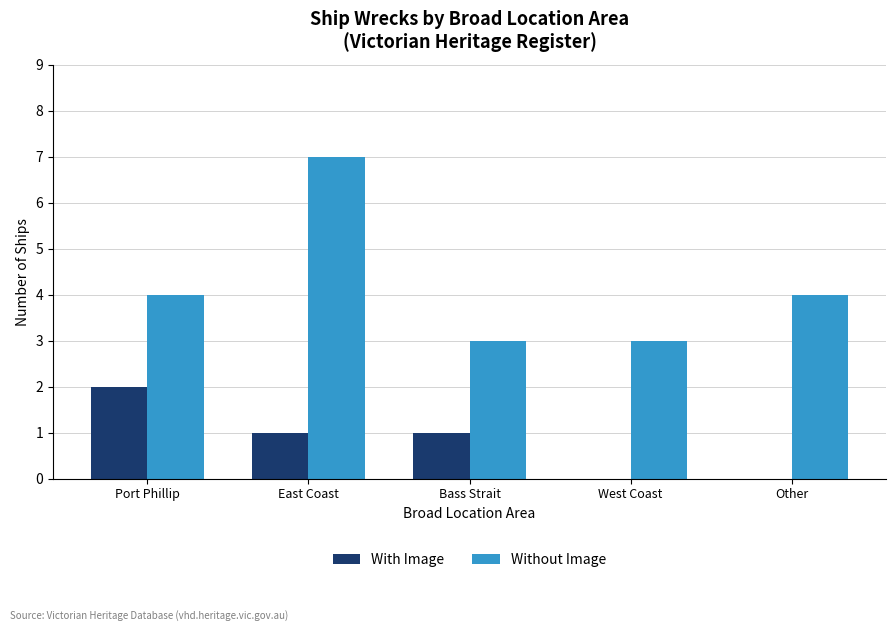

The value of Without Image at East Coast is 7. True or false?

True